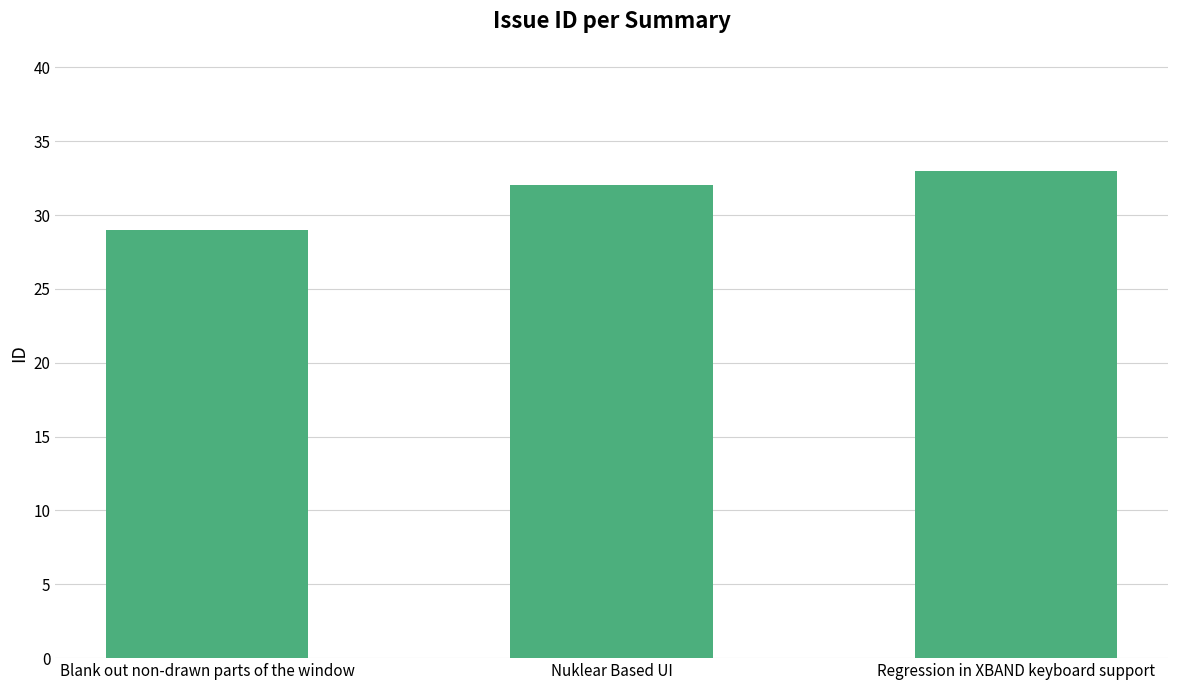

True or false: the data shows 29 at Blank out non-drawn parts of the window.

True